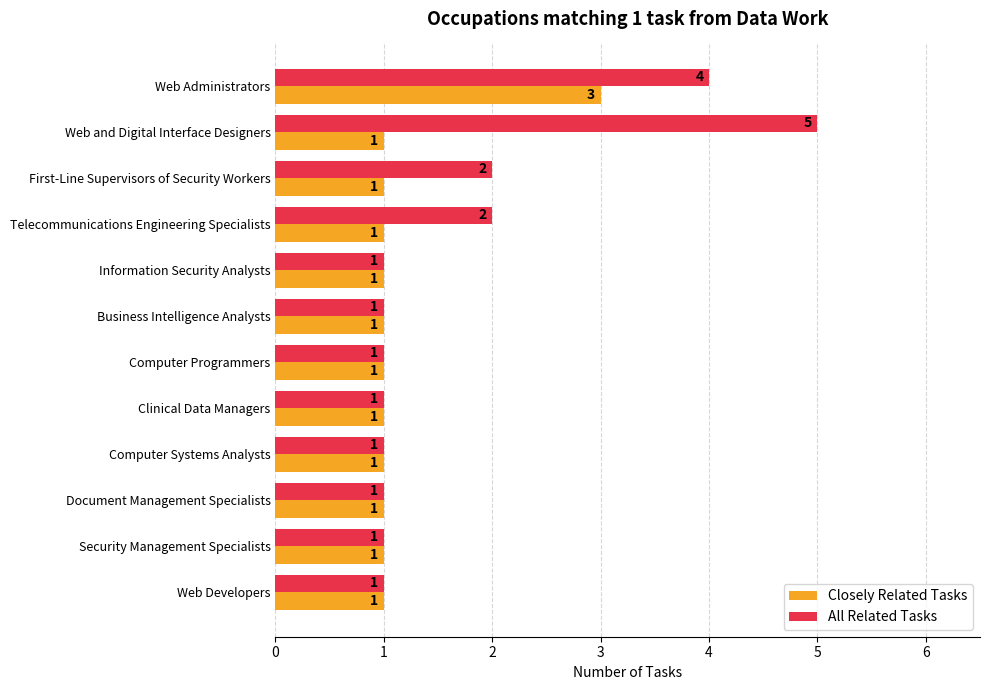

What is the difference between the maximum and minimum values in the All Related Tasks series?

4